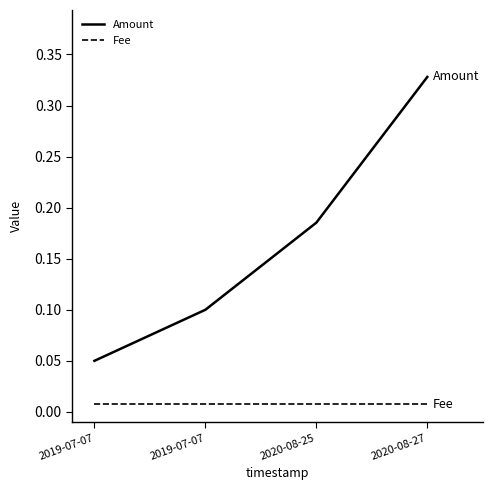

Reading left to right, extract all data points from this chart.

Amount: 0.1	0.1	0.2	0.3
Fee: 0.0	0.0	0.0	0.0